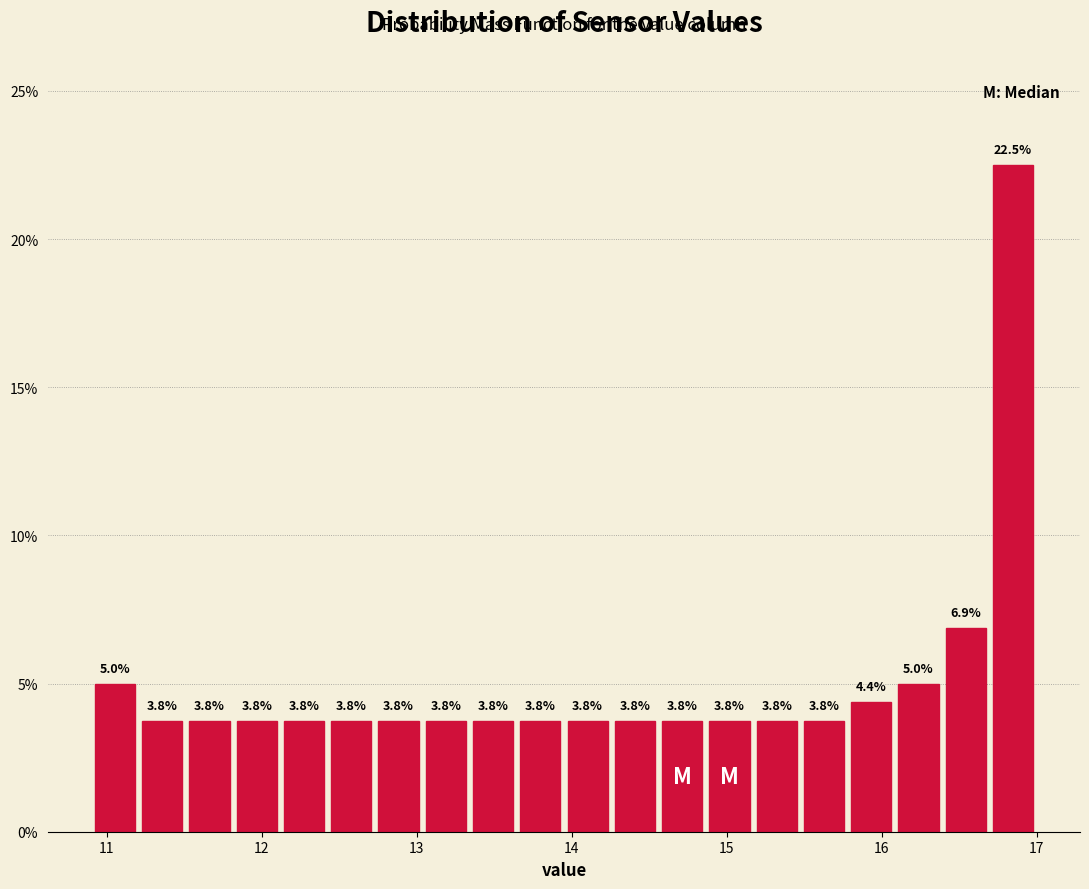

Around what value on the x-axis is the tallest bar? Give the approximate position of its centre, as read against the axis.

16.8